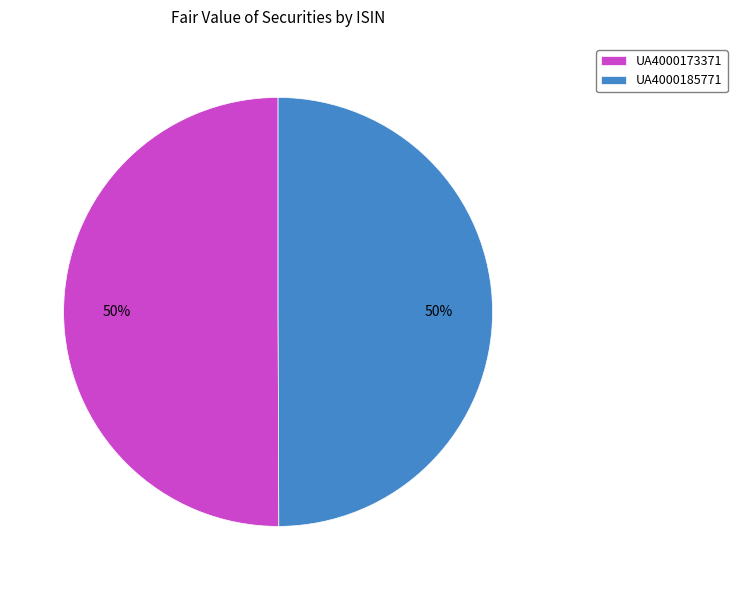

The UA4000185771 slice represents 40% of the pie. True or false?

False